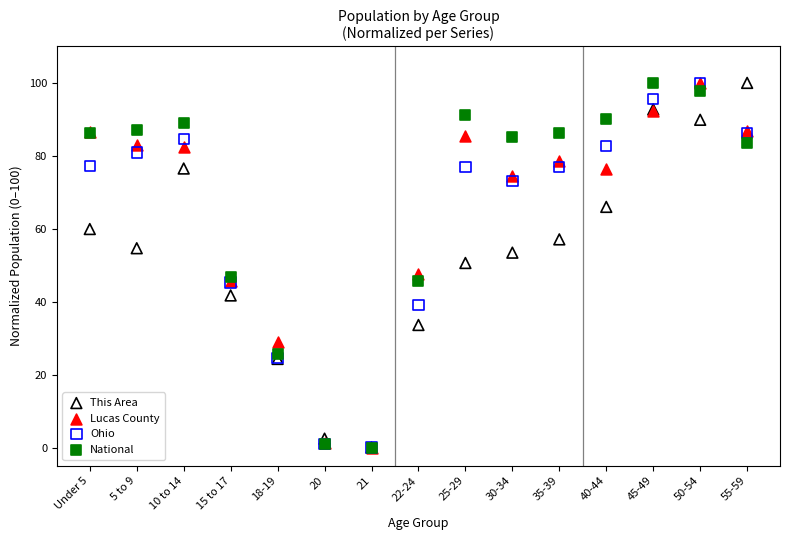

What are all the series names shown in the legend?

This Area, Lucas County, Ohio, National